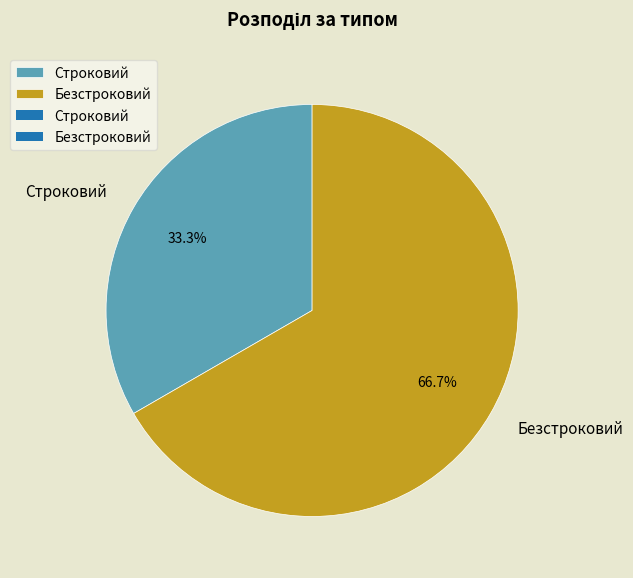

Between Безстроковий and Строковий, which is larger?

Безстроковий